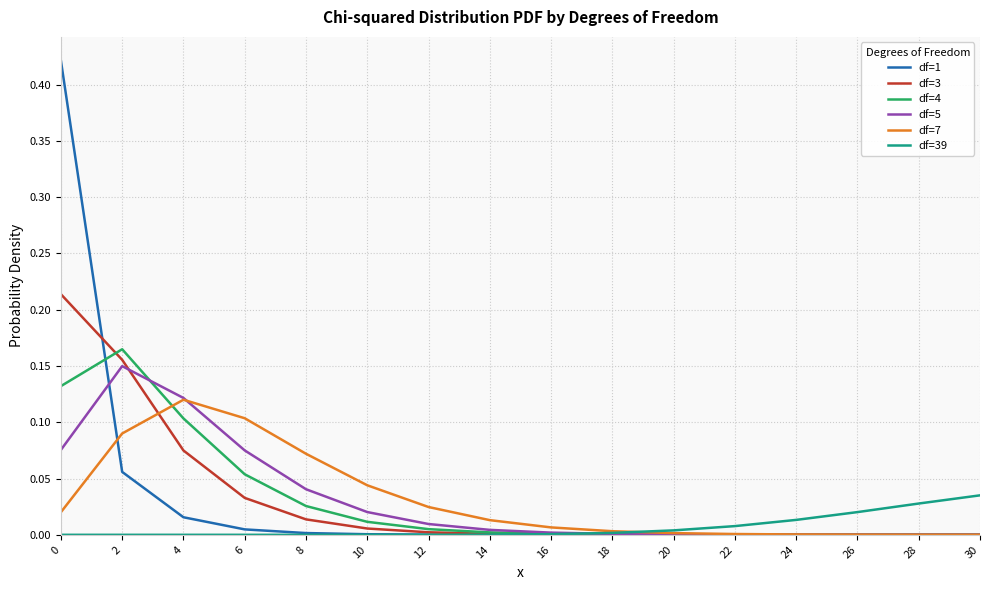

How many series are shown in this chart?

6